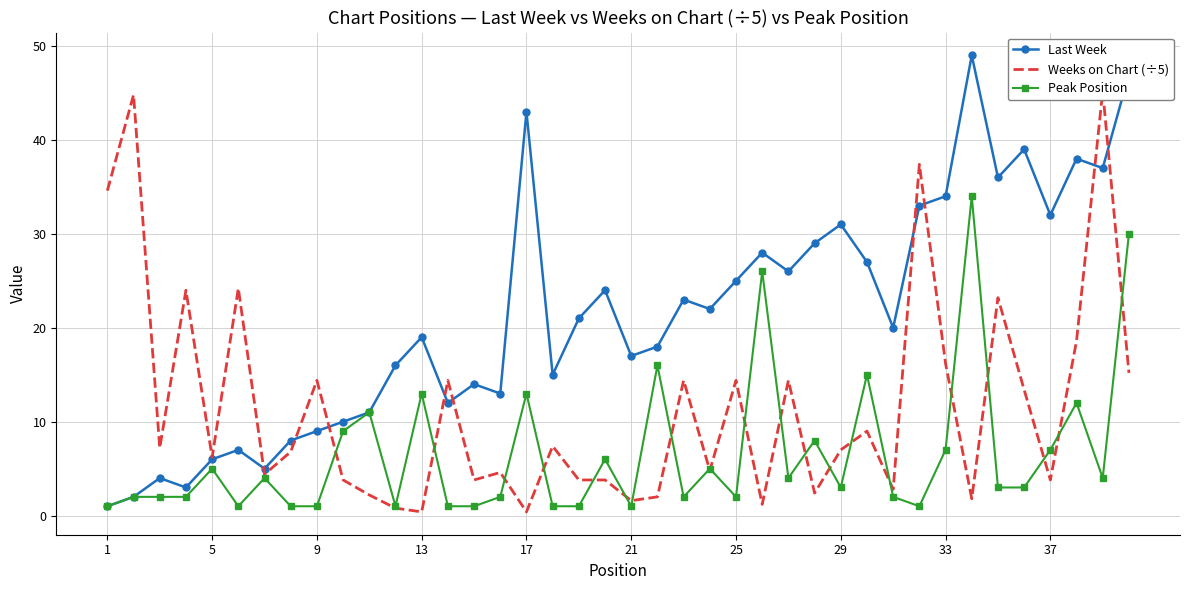

The Last Week series shows 43 at 17. True or false?

True